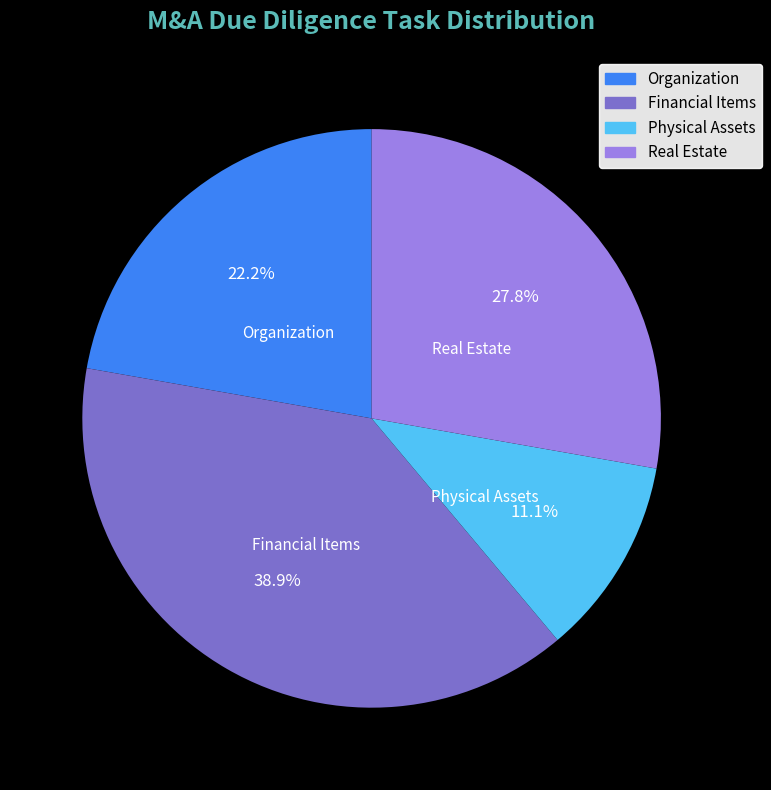

Which category has the biggest portion of the pie?

Financial Items